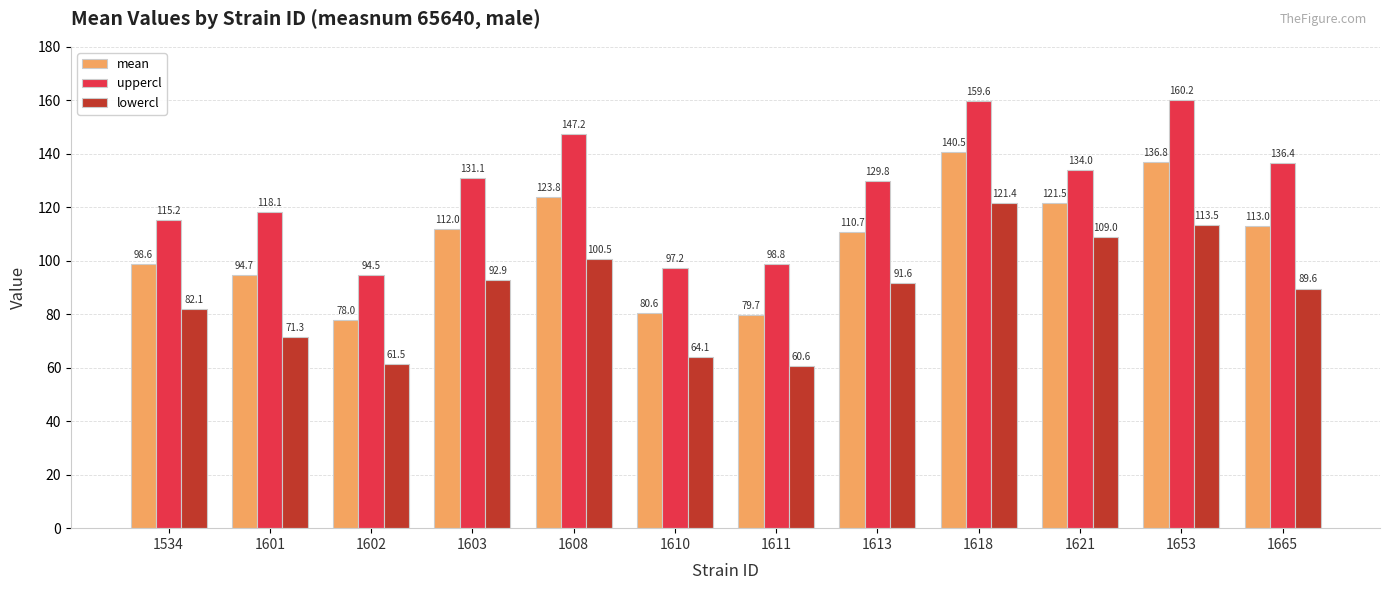

Rank the series by their maximum value, from highest to lowest.

uppercl, mean, lowercl